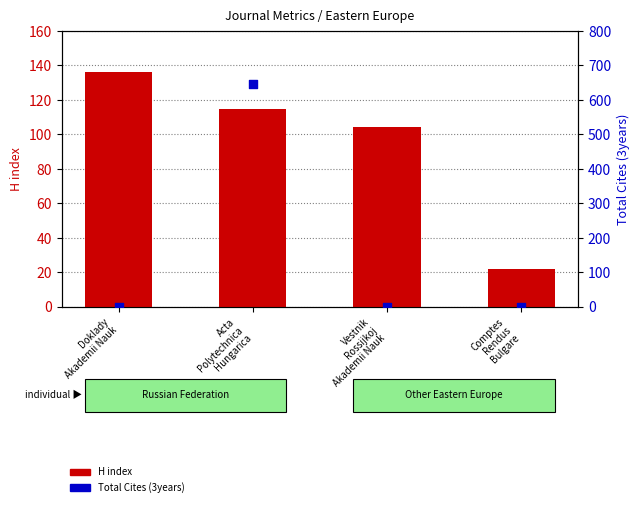

Which series contains the highest Y value?

Total Cites (3years)